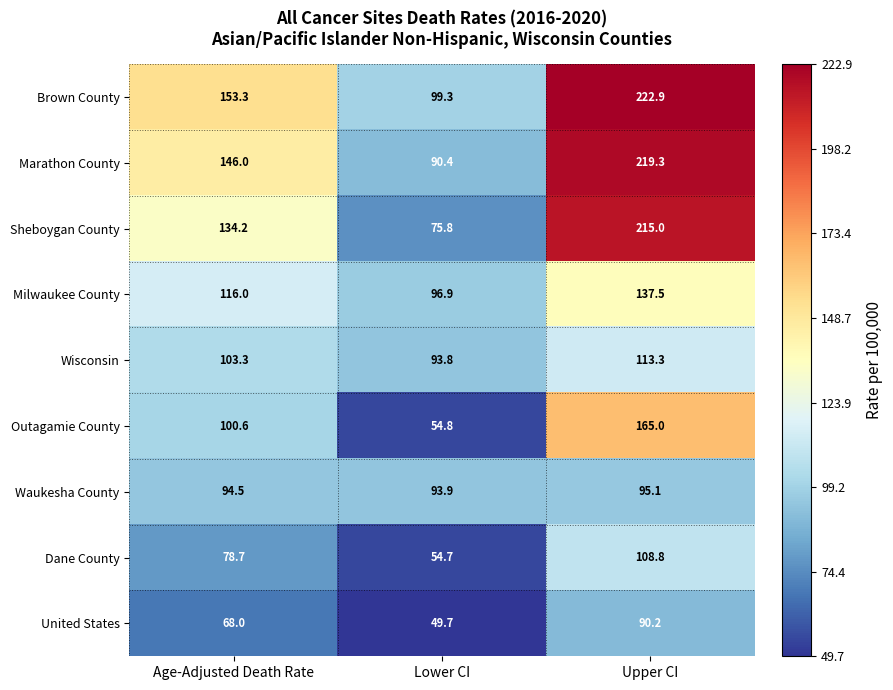

At which category is the sum across all series the highest?

Upper CI